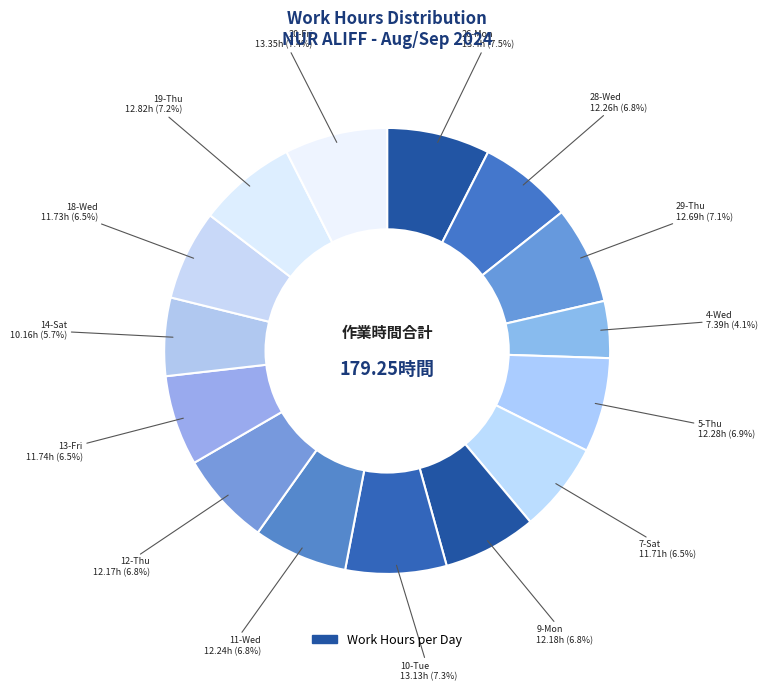

Is there any slice that represents more than half of the pie?

No